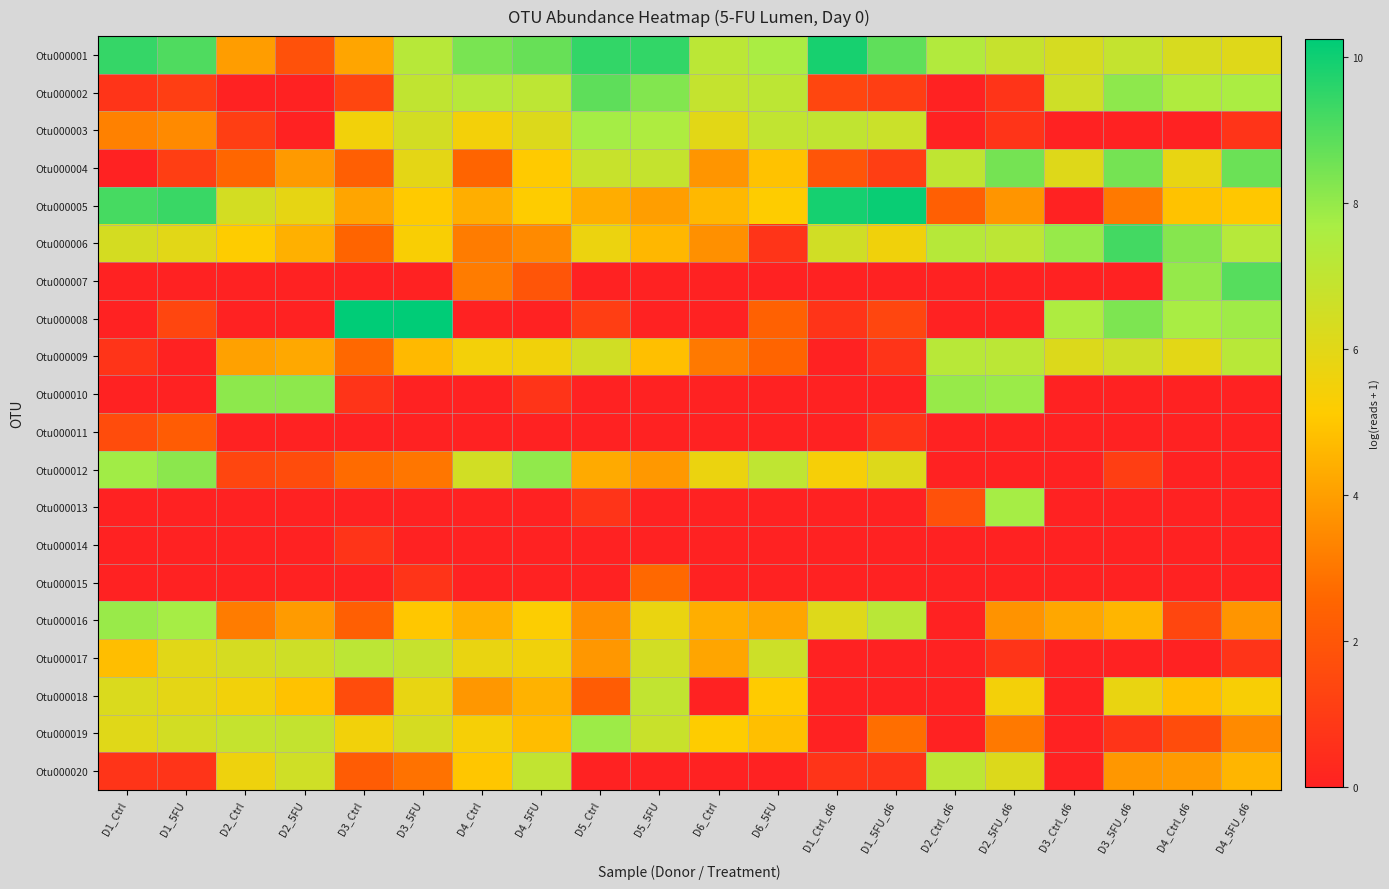

Reading right to left, transcribe all the data shown in this chart.

Otu000001: D4_5FU_d6=6.1	D4_Ctrl_d6=6.3	D3_5FU_d6=6.9	D3_Ctrl_d6=6.4	D2_5FU_d6=6.8	D2_Ctrl_d6=7.4	D1_5FU_d6=8.8	D1_Ctrl_d6=9.9	D6_5FU=7.7	D6_Ctrl=7.1	D5_5FU=9.5	D5_Ctrl=9.5	D4_5FU=8.7	D4_Ctrl=8.4	D3_5FU=7.3	D3_Ctrl=4.2	D2_5FU=1.8	D2_Ctrl=4.0	D1_5FU=9.0	D1_Ctrl=9.4
Otu000002: D4_5FU_d6=7.6	D4_Ctrl_d6=7.5	D3_5FU_d6=8.1	D3_Ctrl_d6=6.6	D2_5FU_d6=0.7	D2_Ctrl_d6=0.0	D1_5FU_d6=1.1	D1_Ctrl_d6=1.4	D6_5FU=7.1	D6_Ctrl=6.9	D5_5FU=8.3	D5_Ctrl=8.8	D4_5FU=7.1	D4_Ctrl=7.3	D3_5FU=7.0	D3_Ctrl=1.4	D2_5FU=0.0	D2_Ctrl=0.0	D1_5FU=1.1	D1_Ctrl=0.7
Otu000003: D4_5FU_d6=0.7	D4_Ctrl_d6=0.0	D3_5FU_d6=0.0	D3_Ctrl_d6=0.0	D2_5FU_d6=0.7	D2_Ctrl_d6=0.0	D1_5FU_d6=6.7	D1_Ctrl_d6=7.0	D6_5FU=7.0	D6_Ctrl=6.0	D5_5FU=7.5	D5_Ctrl=7.8	D4_5FU=6.2	D4_Ctrl=5.5	D3_5FU=6.5	D3_Ctrl=5.5	D2_5FU=0.0	D2_Ctrl=1.1	D1_5FU=3.5	D1_Ctrl=3.3
Otu000004: D4_5FU_d6=8.6	D4_Ctrl_d6=5.8	D3_5FU_d6=8.5	D3_Ctrl_d6=6.1	D2_5FU_d6=8.5	D2_Ctrl_d6=7.0	D1_5FU_d6=1.1	D1_Ctrl_d6=1.9	D6_5FU=4.9	D6_Ctrl=3.8	D5_5FU=6.9	D5_Ctrl=6.8	D4_5FU=5.1	D4_Ctrl=2.5	D3_5FU=5.9	D3_Ctrl=2.3	D2_5FU=3.9	D2_Ctrl=2.6	D1_5FU=1.1	D1_Ctrl=0.0
Otu000005: D4_5FU_d6=5.0	D4_Ctrl_d6=4.9	D3_5FU_d6=3.0	D3_Ctrl_d6=0.0	D2_5FU_d6=3.8	D2_Ctrl_d6=2.3	D1_5FU_d6=10.1	D1_Ctrl_d6=9.9	D6_5FU=5.1	D6_Ctrl=4.6	D5_5FU=4.0	D5_Ctrl=4.4	D4_5FU=5.1	D4_Ctrl=4.4	D3_5FU=5.1	D3_Ctrl=4.1	D2_5FU=5.9	D2_Ctrl=6.4	D1_5FU=9.4	D1_Ctrl=9.2
Otu000006: D4_5FU_d6=7.3	D4_Ctrl_d6=8.2	D3_5FU_d6=9.2	D3_Ctrl_d6=8.0	D2_5FU_d6=7.1	D2_Ctrl_d6=7.3	D1_5FU_d6=5.6	D1_Ctrl_d6=6.5	D6_5FU=0.7	D6_Ctrl=3.6	D5_5FU=4.6	D5_Ctrl=5.7	D4_5FU=3.5	D4_Ctrl=3.1	D3_5FU=5.3	D3_Ctrl=2.5	D2_5FU=4.4	D2_Ctrl=5.1	D1_5FU=6.0	D1_Ctrl=6.4
Otu000007: D4_5FU_d6=8.9	D4_Ctrl_d6=8.0	D3_5FU_d6=0.0	D3_Ctrl_d6=0.0	D2_5FU_d6=0.0	D2_Ctrl_d6=0.0	D1_5FU_d6=0.0	D1_Ctrl_d6=0.0	D6_5FU=0.0	D6_Ctrl=0.0	D5_5FU=0.0	D5_Ctrl=0.0	D4_5FU=1.9	D4_Ctrl=3.1	D3_5FU=0.0	D3_Ctrl=0.0	D2_5FU=0.0	D2_Ctrl=0.0	D1_5FU=0.0	D1_Ctrl=0.0
Otu000008: D4_5FU_d6=7.8	D4_Ctrl_d6=7.7	D3_5FU_d6=8.3	D3_Ctrl_d6=7.6	D2_5FU_d6=0.0	D2_Ctrl_d6=0.0	D1_5FU_d6=1.4	D1_Ctrl_d6=0.7	D6_5FU=2.4	D6_Ctrl=0.0	D5_5FU=0.0	D5_Ctrl=1.1	D4_5FU=0.0	D4_Ctrl=0.0	D3_5FU=10.2	D3_Ctrl=10.2	D2_5FU=0.0	D2_Ctrl=0.0	D1_5FU=1.4	D1_Ctrl=0.0
Otu000009: D4_5FU_d6=7.3	D4_Ctrl_d6=6.0	D3_5FU_d6=6.6	D3_Ctrl_d6=6.2	D2_5FU_d6=7.2	D2_Ctrl_d6=7.2	D1_5FU_d6=0.7	D1_Ctrl_d6=0.0	D6_5FU=2.5	D6_Ctrl=3.0	D5_5FU=4.8	D5_Ctrl=6.5	D4_5FU=5.5	D4_Ctrl=5.5	D3_5FU=4.7	D3_Ctrl=2.6	D2_5FU=4.2	D2_Ctrl=4.1	D1_5FU=0.0	D1_Ctrl=0.7
Otu000010: D4_5FU_d6=0.0	D4_Ctrl_d6=0.0	D3_5FU_d6=0.0	D3_Ctrl_d6=0.0	D2_5FU_d6=7.9	D2_Ctrl_d6=8.0	D1_5FU_d6=0.0	D1_Ctrl_d6=0.0	D6_5FU=0.0	D6_Ctrl=0.0	D5_5FU=0.0	D5_Ctrl=0.0	D4_5FU=0.7	D4_Ctrl=0.0	D3_5FU=0.0	D3_Ctrl=0.7	D2_5FU=8.1	D2_Ctrl=8.1	D1_5FU=0.0	D1_Ctrl=0.0
Otu000011: D4_5FU_d6=0.0	D4_Ctrl_d6=0.0	D3_5FU_d6=0.0	D3_Ctrl_d6=0.0	D2_5FU_d6=0.0	D2_Ctrl_d6=0.0	D1_5FU_d6=0.7	D1_Ctrl_d6=0.0	D6_5FU=0.0	D6_Ctrl=0.0	D5_5FU=0.0	D5_Ctrl=0.0	D4_5FU=0.0	D4_Ctrl=0.0	D3_5FU=0.0	D3_Ctrl=0.0	D2_5FU=0.0	D2_Ctrl=0.0	D1_5FU=2.2	D1_Ctrl=1.6
Otu000012: D4_5FU_d6=0.0	D4_Ctrl_d6=0.0	D3_5FU_d6=1.1	D3_Ctrl_d6=0.0	D2_5FU_d6=0.0	D2_Ctrl_d6=0.0	D1_5FU_d6=6.1	D1_Ctrl_d6=5.4	D6_5FU=7.0	D6_Ctrl=5.7	D5_5FU=3.8	D5_Ctrl=4.3	D4_5FU=8.1	D4_Ctrl=6.5	D3_5FU=3.0	D3_Ctrl=2.7	D2_5FU=1.6	D2_Ctrl=1.4	D1_5FU=8.1	D1_Ctrl=7.8
Otu000013: D4_5FU_d6=0.0	D4_Ctrl_d6=0.0	D3_5FU_d6=0.0	D3_Ctrl_d6=0.0	D2_5FU_d6=7.7	D2_Ctrl_d6=1.8	D1_5FU_d6=0.0	D1_Ctrl_d6=0.0	D6_5FU=0.0	D6_Ctrl=0.0	D5_5FU=0.0	D5_Ctrl=0.7	D4_5FU=0.0	D4_Ctrl=0.0	D3_5FU=0.0	D3_Ctrl=0.0	D2_5FU=0.0	D2_Ctrl=0.0	D1_5FU=0.0	D1_Ctrl=0.0
Otu000014: D4_5FU_d6=0.0	D4_Ctrl_d6=0.0	D3_5FU_d6=0.0	D3_Ctrl_d6=0.0	D2_5FU_d6=0.0	D2_Ctrl_d6=0.0	D1_5FU_d6=0.0	D1_Ctrl_d6=0.0	D6_5FU=0.0	D6_Ctrl=0.0	D5_5FU=0.0	D5_Ctrl=0.0	D4_5FU=0.0	D4_Ctrl=0.0	D3_5FU=0.0	D3_Ctrl=0.7	D2_5FU=0.0	D2_Ctrl=0.0	D1_5FU=0.0	D1_Ctrl=0.0
Otu000015: D4_5FU_d6=0.0	D4_Ctrl_d6=0.0	D3_5FU_d6=0.0	D3_Ctrl_d6=0.0	D2_5FU_d6=0.0	D2_Ctrl_d6=0.0	D1_5FU_d6=0.0	D1_Ctrl_d6=0.0	D6_5FU=0.0	D6_Ctrl=0.0	D5_5FU=2.6	D5_Ctrl=0.0	D4_5FU=0.0	D4_Ctrl=0.0	D3_5FU=0.7	D3_Ctrl=0.0	D2_5FU=0.0	D2_Ctrl=0.0	D1_5FU=0.0	D1_Ctrl=0.0
Otu000016: D4_5FU_d6=3.8	D4_Ctrl_d6=1.4	D3_5FU_d6=4.6	D3_Ctrl_d6=4.2	D2_5FU_d6=3.7	D2_Ctrl_d6=0.0	D1_5FU_d6=7.2	D1_Ctrl_d6=6.1	D6_5FU=4.2	D6_Ctrl=4.4	D5_5FU=5.7	D5_Ctrl=3.6	D4_5FU=5.2	D4_Ctrl=4.4	D3_5FU=5.0	D3_Ctrl=2.3	D2_5FU=3.9	D2_Ctrl=3.1	D1_5FU=7.7	D1_Ctrl=7.9
Otu000017: D4_5FU_d6=0.7	D4_Ctrl_d6=0.0	D3_5FU_d6=0.0	D3_Ctrl_d6=0.0	D2_5FU_d6=0.7	D2_Ctrl_d6=0.0	D1_5FU_d6=0.0	D1_Ctrl_d6=0.0	D6_5FU=6.7	D6_Ctrl=4.1	D5_5FU=6.5	D5_Ctrl=3.8	D4_5FU=5.6	D4_Ctrl=5.8	D3_5FU=6.8	D3_Ctrl=7.1	D2_5FU=6.6	D2_Ctrl=6.4	D1_5FU=6.0	D1_Ctrl=4.8
Otu000018: D4_5FU_d6=5.3	D4_Ctrl_d6=4.8	D3_5FU_d6=5.8	D3_Ctrl_d6=0.0	D2_5FU_d6=5.5	D2_Ctrl_d6=0.0	D1_5FU_d6=0.0	D1_Ctrl_d6=0.0	D6_5FU=5.1	D6_Ctrl=0.0	D5_5FU=7.0	D5_Ctrl=2.2	D4_5FU=4.5	D4_Ctrl=3.8	D3_5FU=5.8	D3_Ctrl=1.6	D2_5FU=4.9	D2_Ctrl=5.5	D1_5FU=5.9	D1_Ctrl=6.2
Otu000019: D4_5FU_d6=3.5	D4_Ctrl_d6=1.6	D3_5FU_d6=0.7	D3_Ctrl_d6=0.0	D2_5FU_d6=3.0	D2_Ctrl_d6=0.0	D1_5FU_d6=2.8	D1_Ctrl_d6=0.0	D6_5FU=4.8	D6_Ctrl=5.1	D5_5FU=6.7	D5_Ctrl=7.9	D4_5FU=4.8	D4_Ctrl=5.4	D3_5FU=6.4	D3_Ctrl=5.5	D2_5FU=6.9	D2_Ctrl=6.9	D1_5FU=6.4	D1_Ctrl=6.0
Otu000020: D4_5FU_d6=4.6	D4_Ctrl_d6=3.9	D3_5FU_d6=3.8	D3_Ctrl_d6=0.0	D2_5FU_d6=6.2	D2_Ctrl_d6=7.1	D1_5FU_d6=0.7	D1_Ctrl_d6=0.7	D6_5FU=0.0	D6_Ctrl=0.0	D5_5FU=0.0	D5_Ctrl=0.0	D4_5FU=7.0	D4_Ctrl=5.0	D3_5FU=2.9	D3_Ctrl=2.2	D2_5FU=6.6	D2_Ctrl=5.6	D1_5FU=0.7	D1_Ctrl=0.7